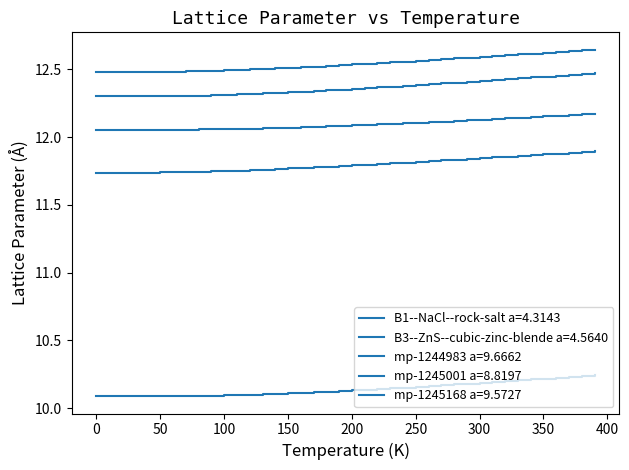

What is the difference between the second highest and minimum values in the B3--ZnS--cubic-zinc-blende a=4.5640 series?

0.1